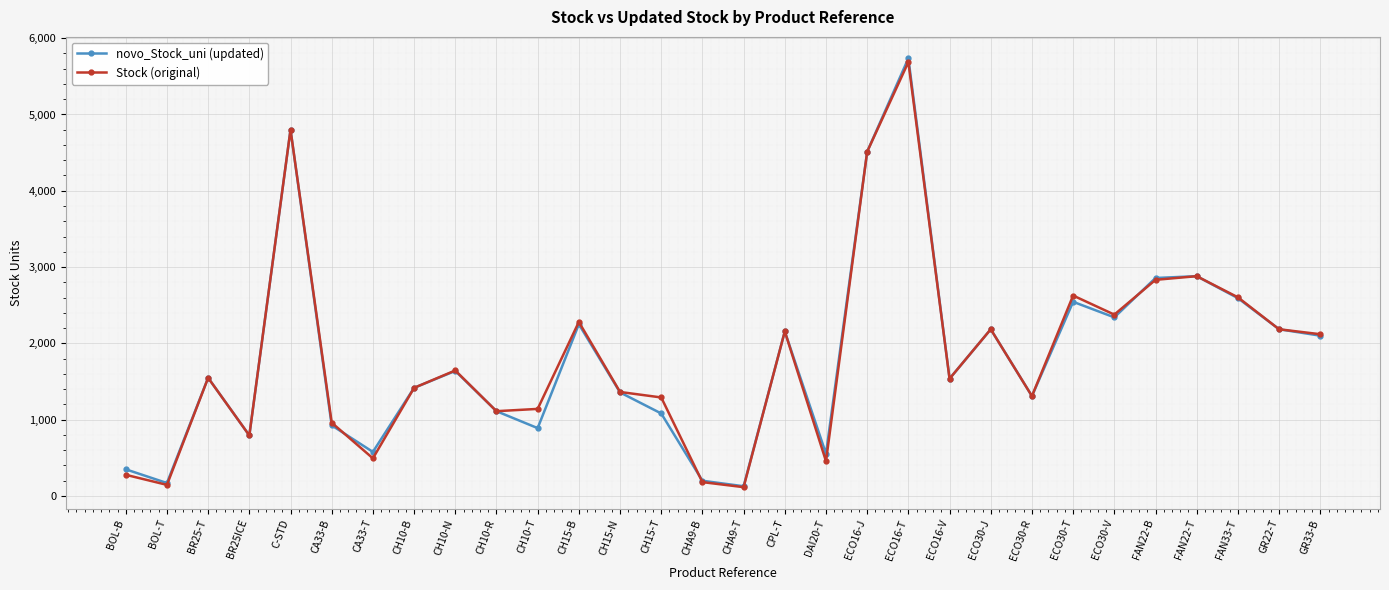

Where is the first local minimum for novo_Stock_uni (updated)?

BOL-T